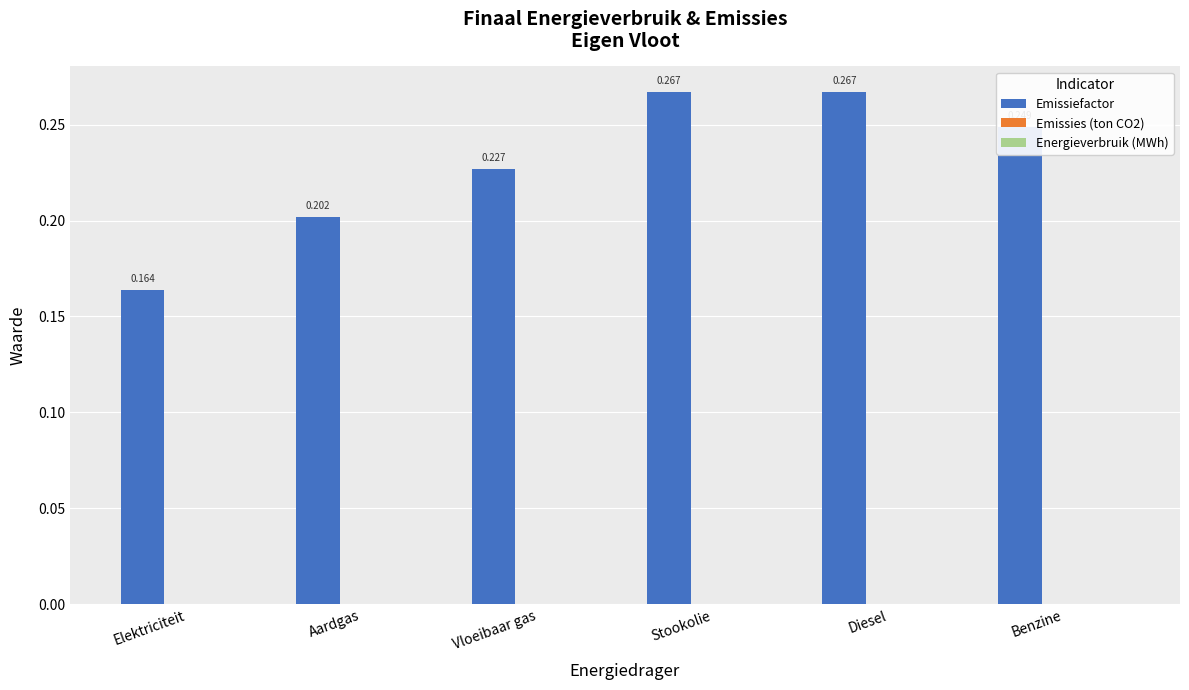

Between Stookolie and Elektriciteit, which is larger?

Stookolie